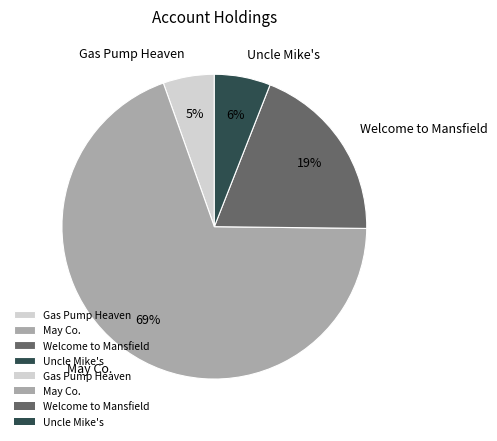

Does any single category account for the majority?

Yes